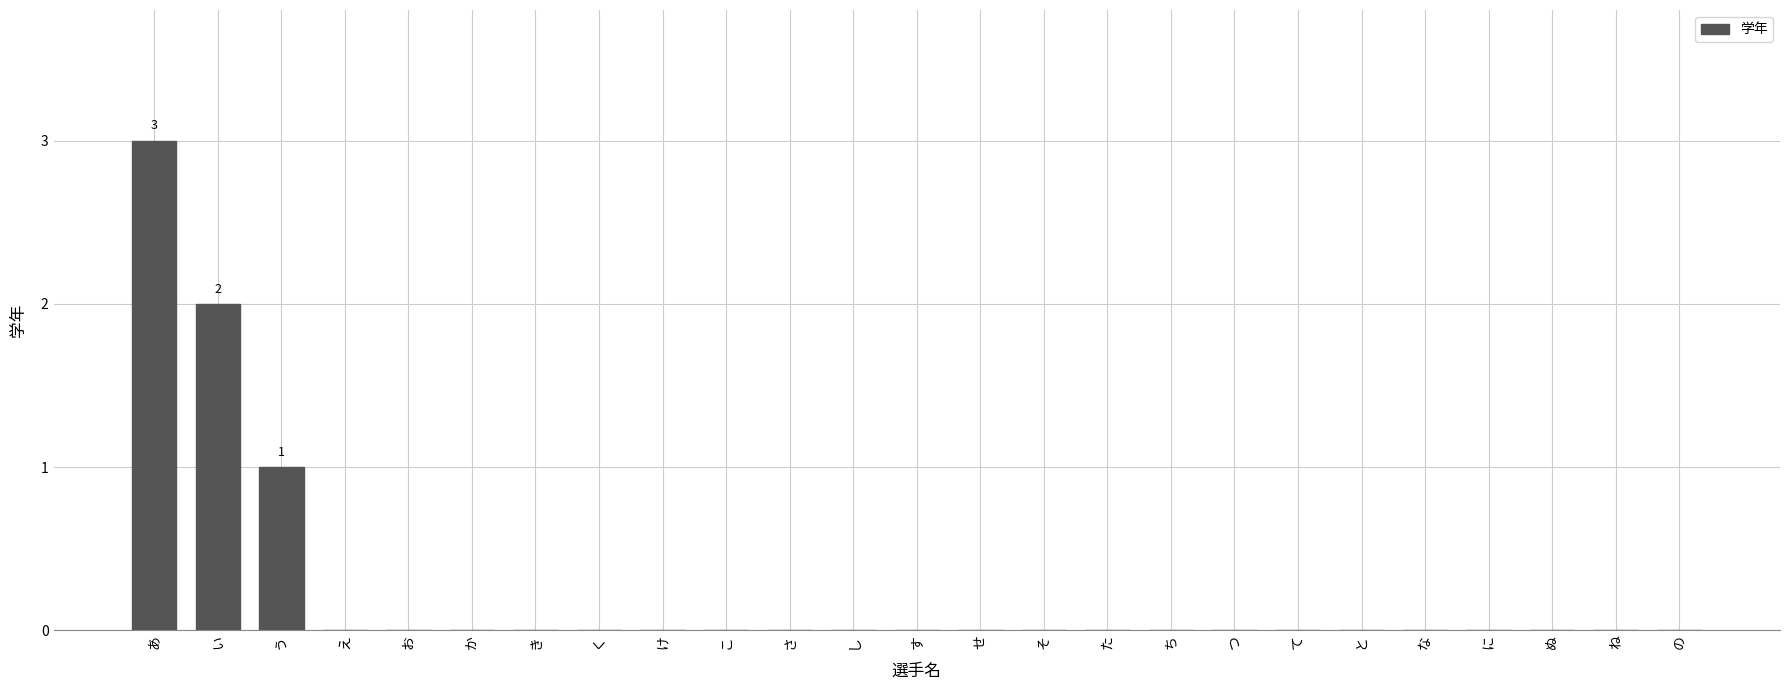

Reading left to right, transcribe all the data shown in this chart.

あ=3	い=2	う=1	え=0	お=0	か=0	き=0	く=0	け=0	こ=0	さ=0	し=0	す=0	せ=0	そ=0	た=0	ち=0	つ=0	て=0	と=0	な=0	に=0	ぬ=0	ね=0	の=0